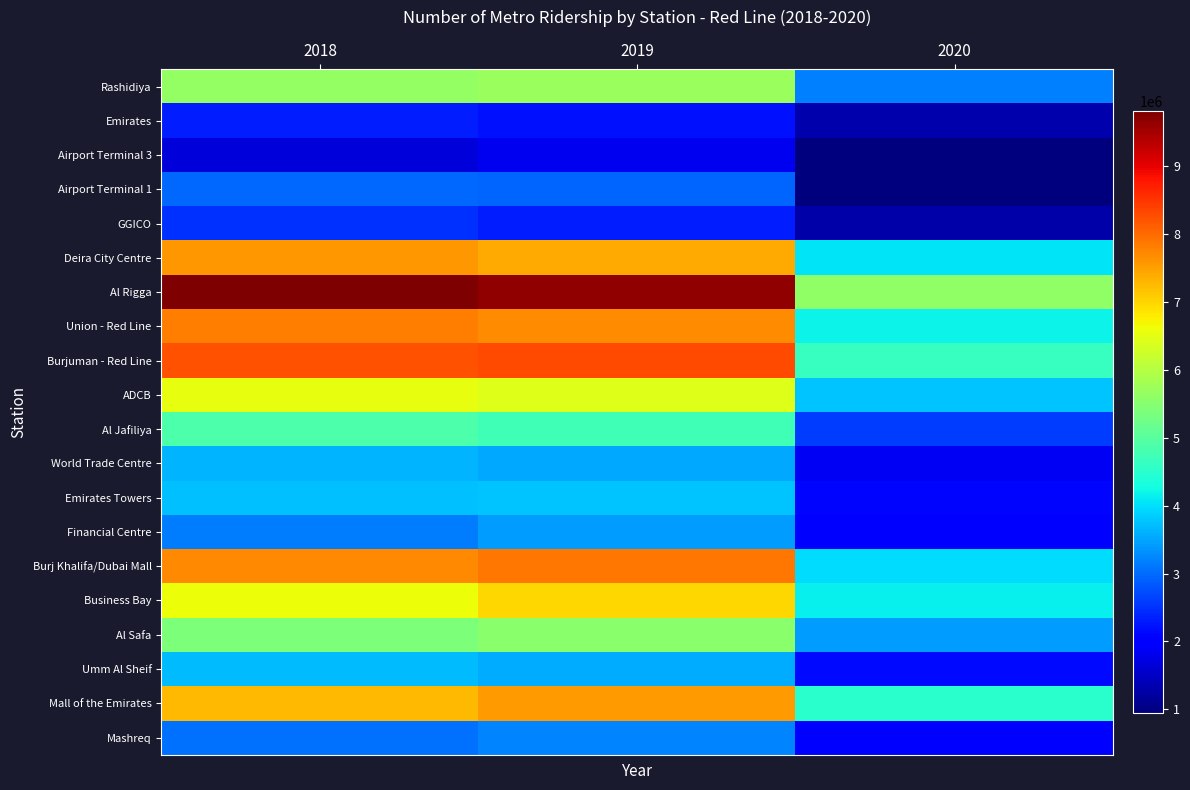

What is the difference between the highest and lowest values at 2019?

7797627